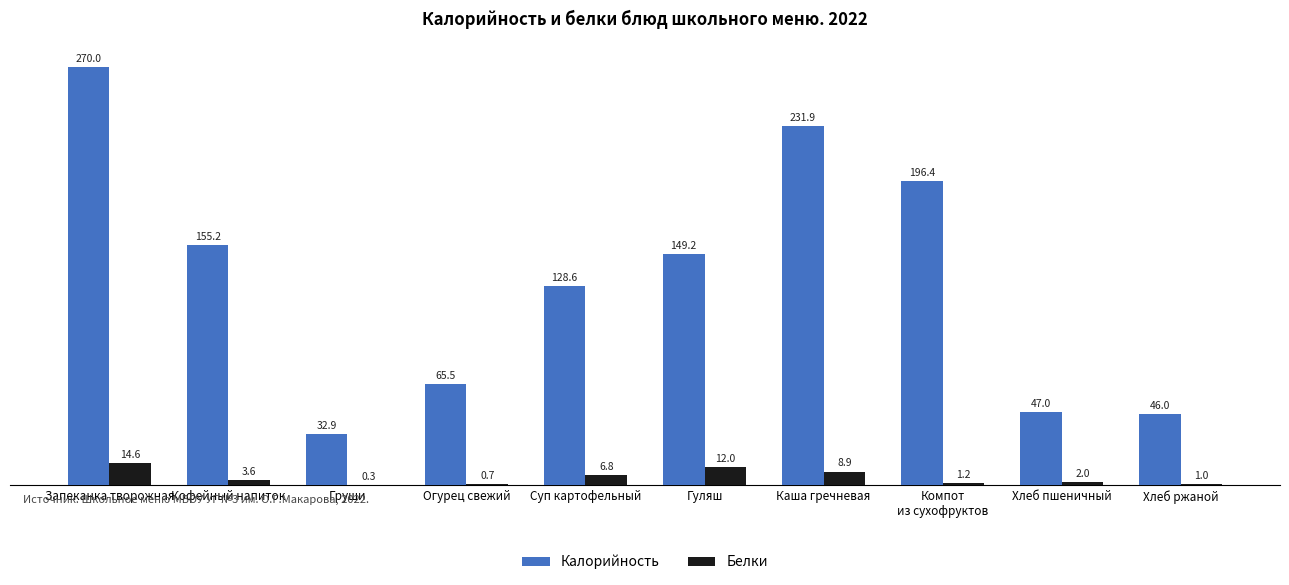

What is the approximate value of Калорийность at Груши?

32.9